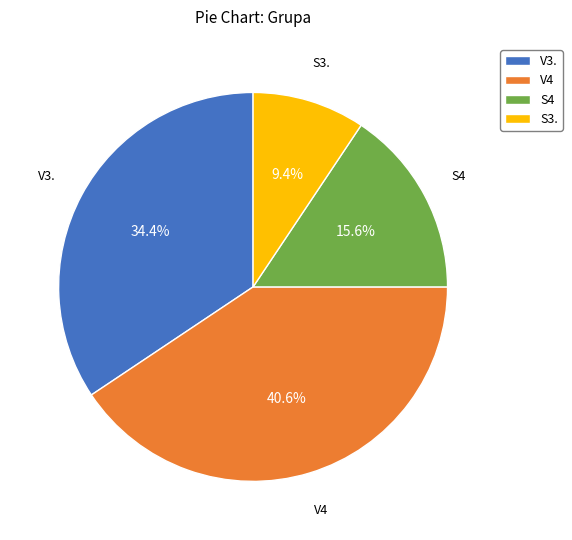

How many slices are in this pie chart?

4